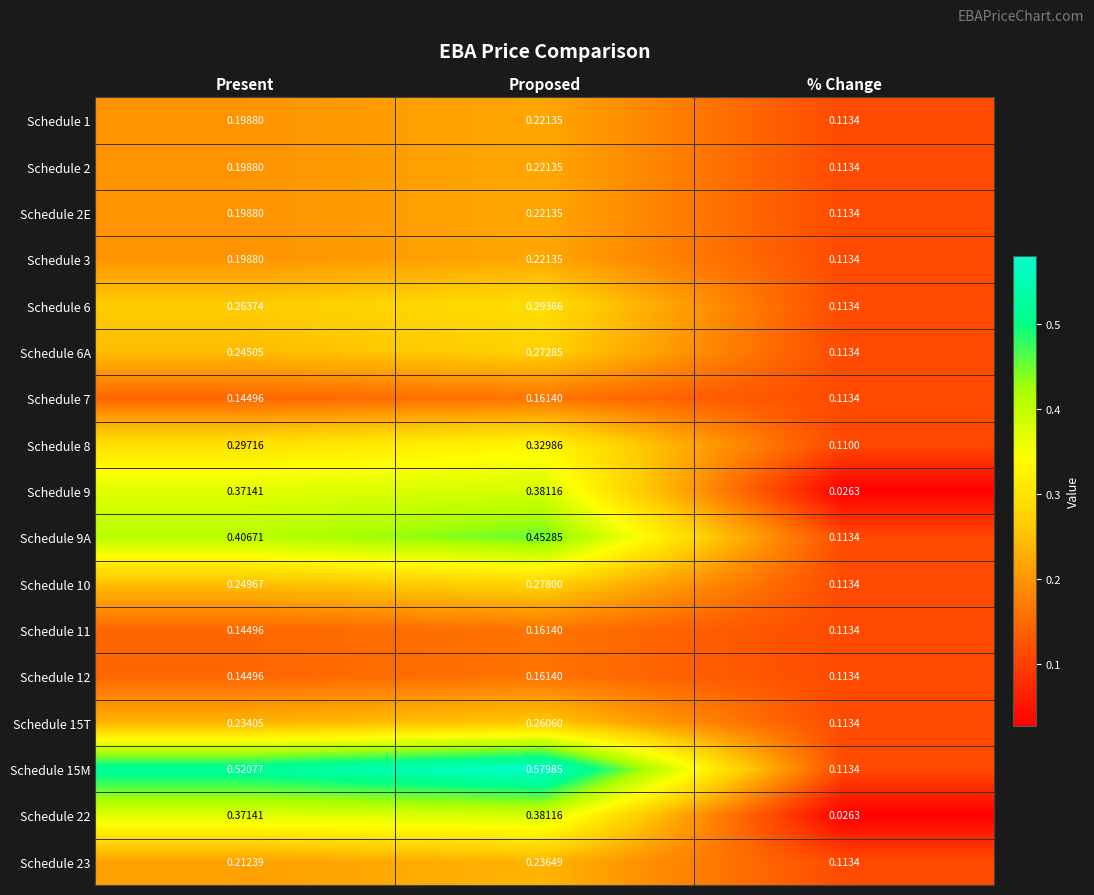

Rank the categories by Schedule 2 value from lowest to highest.

% Change, Present, Proposed